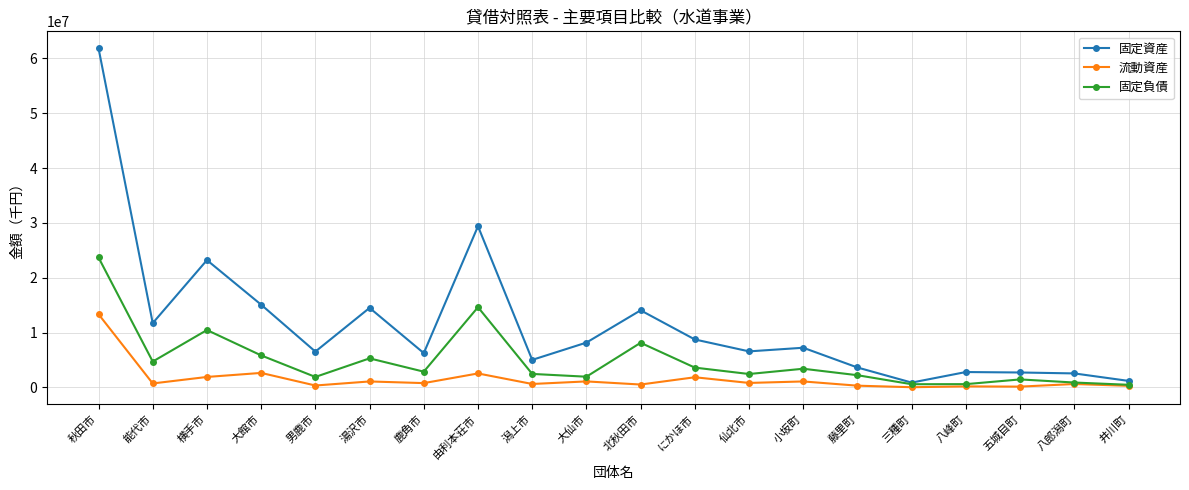

What position from the right is 井川町?

1